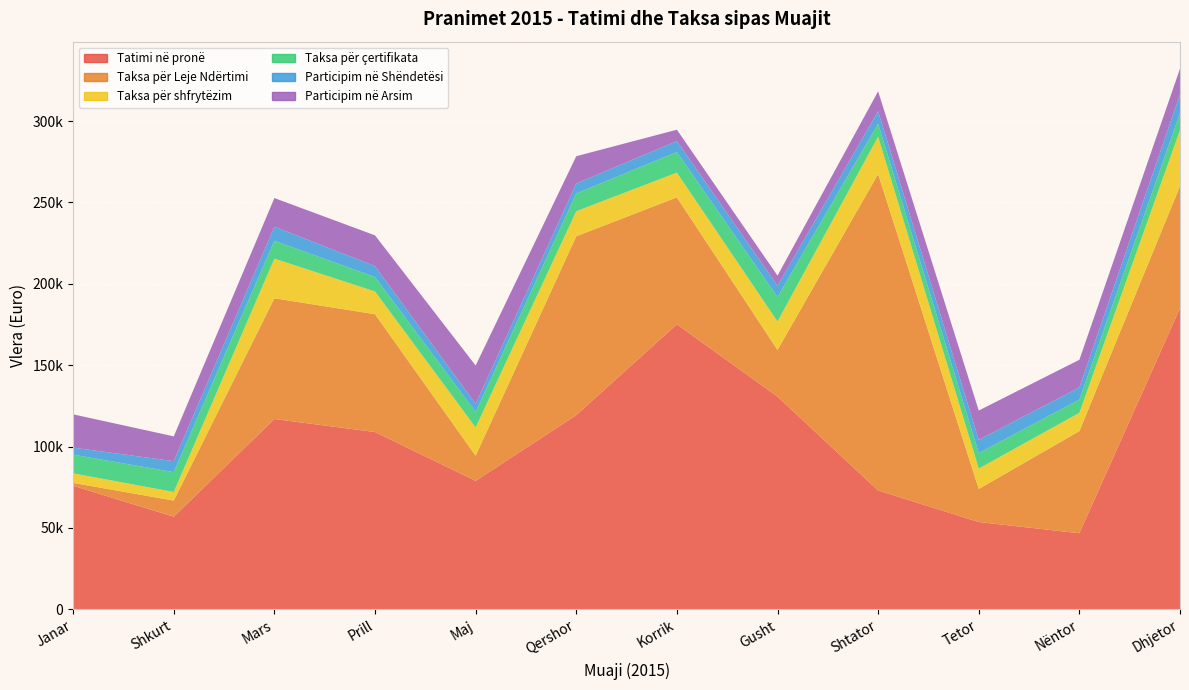

Reading left to right, transcribe all the data shown in this chart.

Tatimi në pronë: 75911.7	56898.3	116923.8	108940.6	78917.1	119322.5	175122.6	130697.7	73005.3	53639.1	46735.7	185052.8
Taksa për Leje Ndërtimi: 1766.0	9933.0	74202.0	72406.5	15439.5	109919.5	78033.0	28703.0	194494.0	20327.0	62790.1	74992.5
Taksa për shfrytëzim: 5885.5	5275.5	24364.6	13981.9	17415.1	15385.2	15201.2	17490.1	22926.4	12533.9	11235.5	34419.2
Taksa për çertifikata: 11478.0	12194.0	10995.0	8873.0	9545.5	10939.5	12663.0	15013.0	8037.0	9529.0	8108.0	10479.0
Participim në Shëndetësi: 4310.0	6765.0	8614.3	6691.3	4835.6	6110.0	6712.4	6937.7	7623.9	8105.6	7469.0	11569.4
Participim në Arsim: 20470.5	15214.9	17631.8	18904.0	23664.4	16762.4	6995.8	6209.2	12224.4	18033.5	17012.9	15703.0